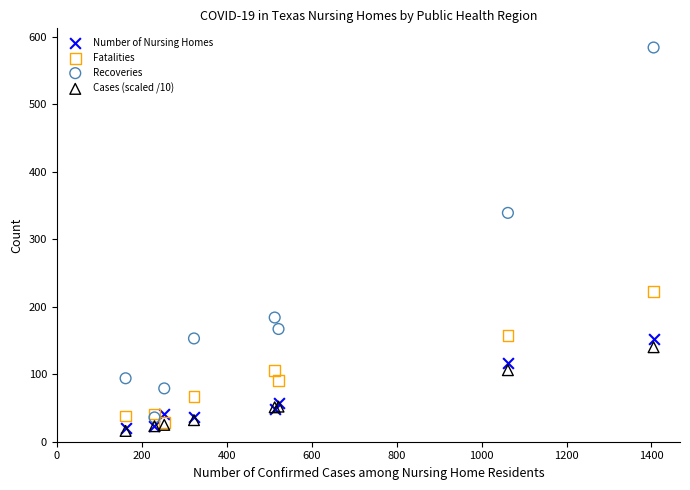

Across all series, what Y value is closest to 300?

339